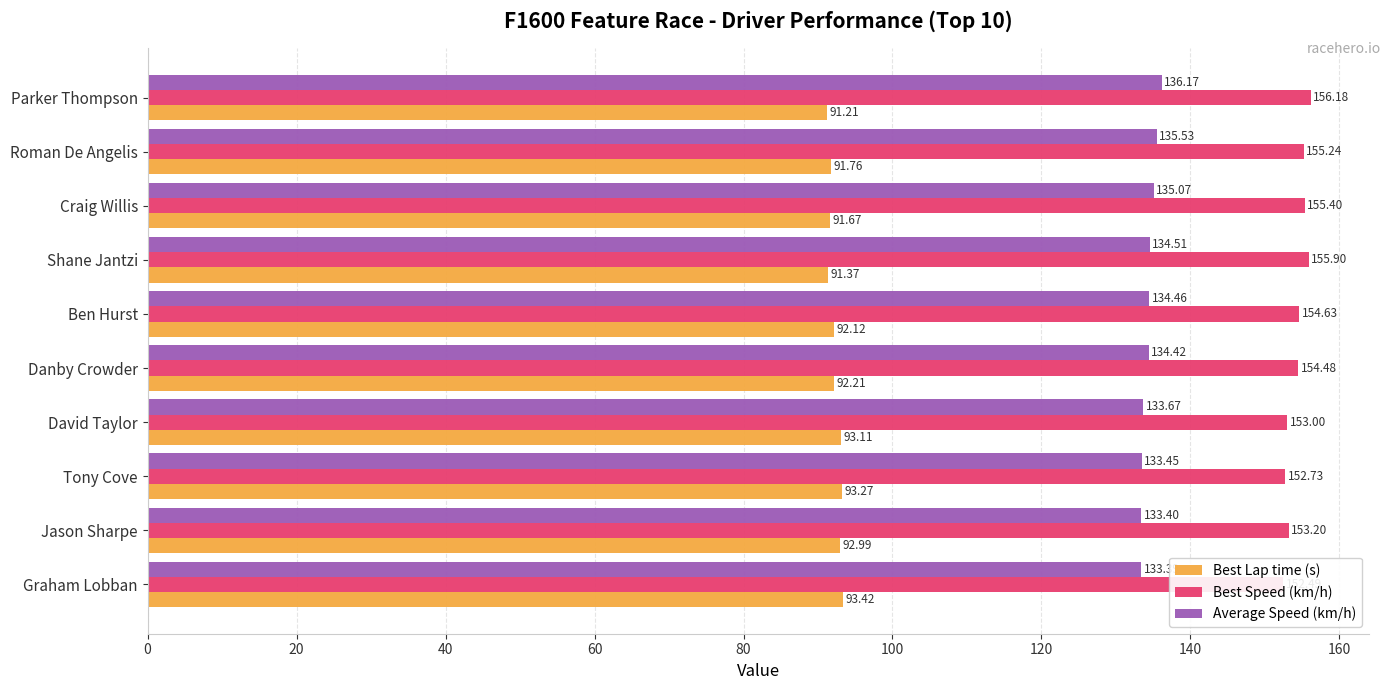

What are all the series names shown in the legend?

Best Lap time (s), Best Speed (km/h), Average Speed (km/h)